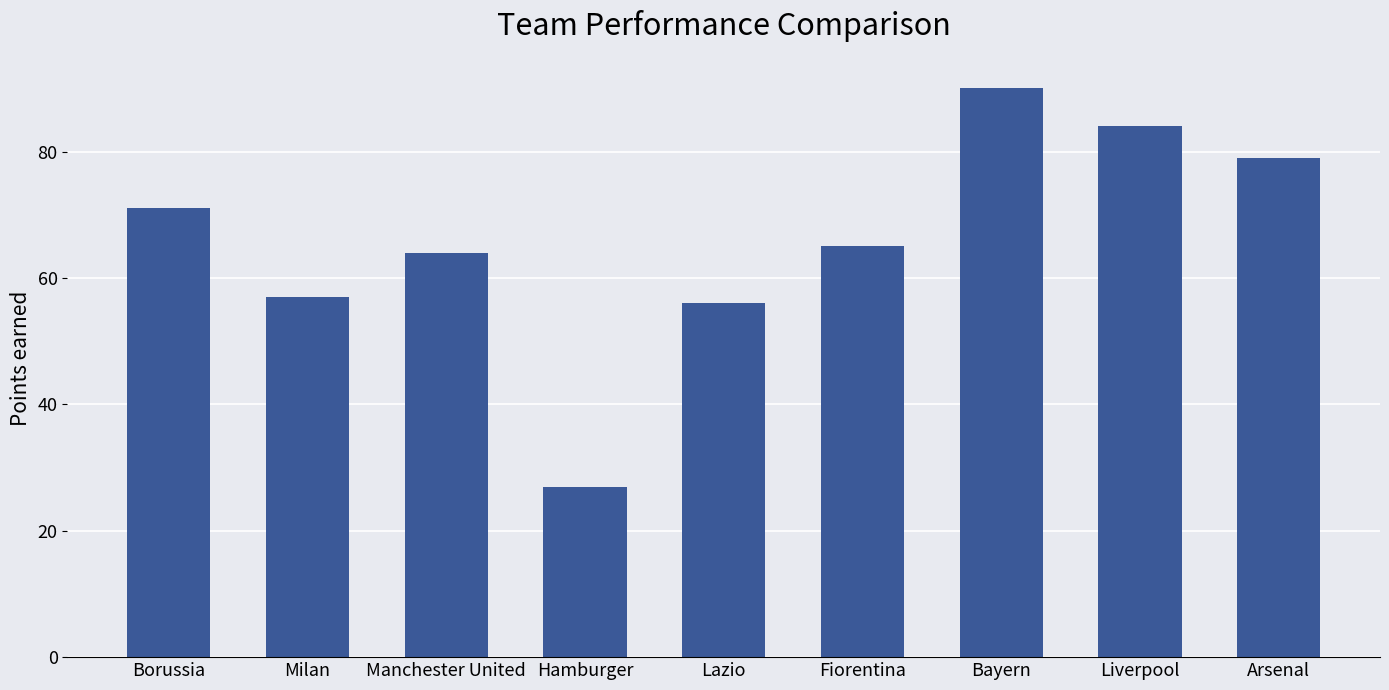

What is the sum of the values at Manchester United and Milan?

121